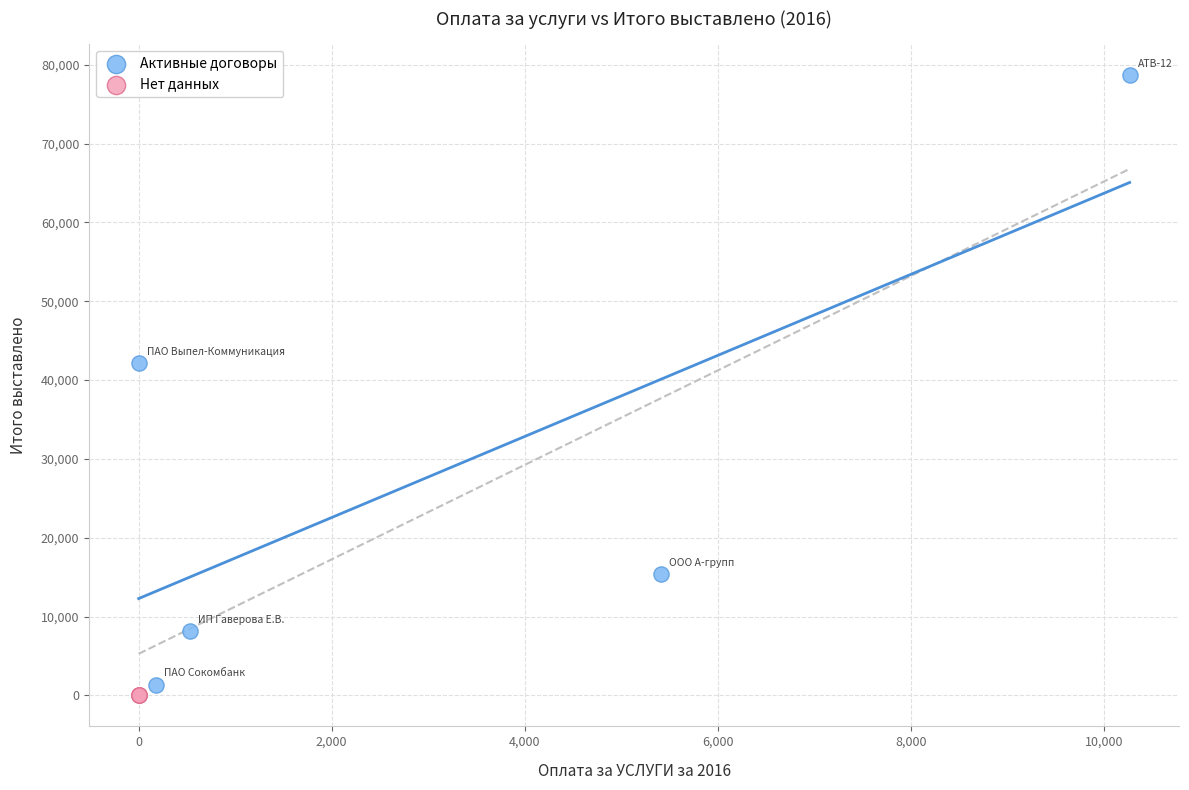

Which series contains the highest Y value?

Активные договоры